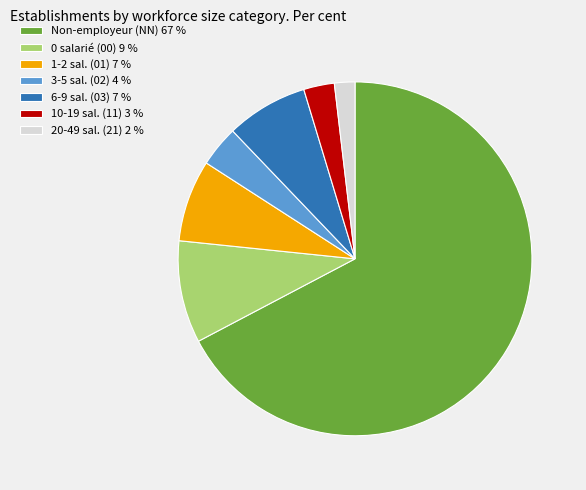

Do 6-9 sal. (03) 7 % and 3-5 sal. (02) 4 % together represent more than half of the pie?

No